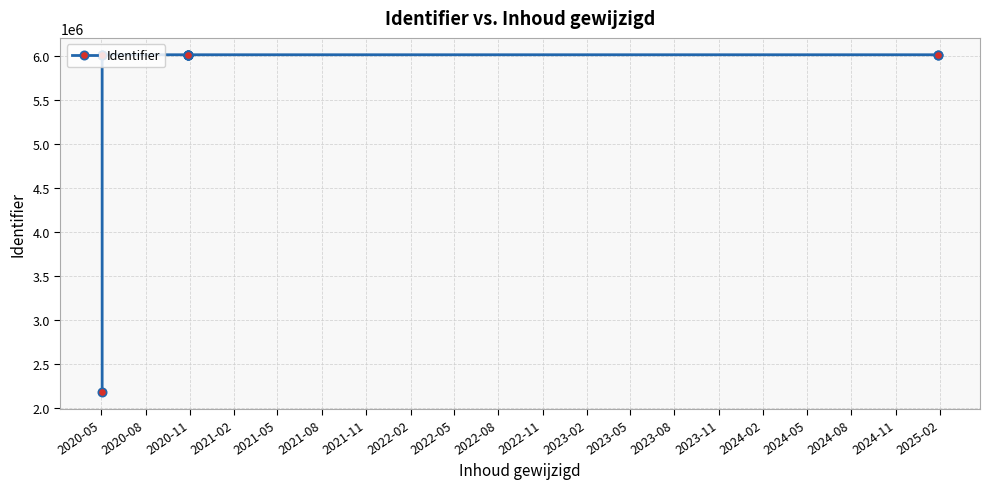

How many lines are shown in the chart?

1